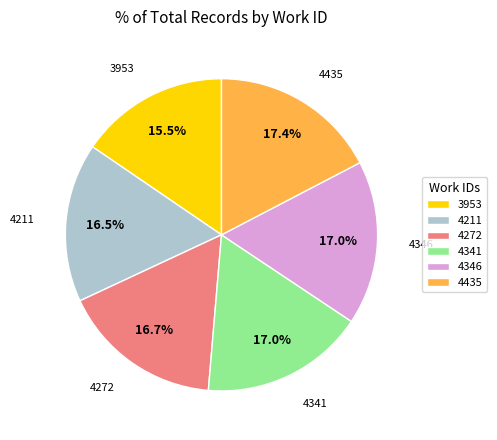

Is it true that 4435 is 17% of the pie?

True